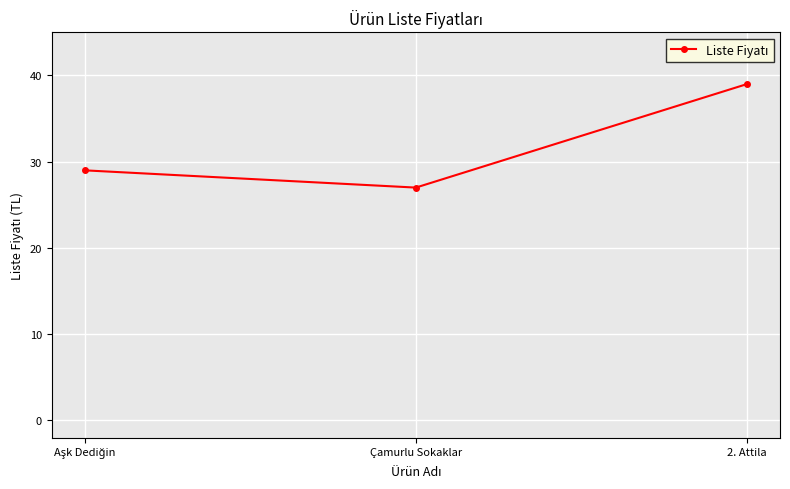

Reading right to left, extract all data points from this chart.

39	27	29